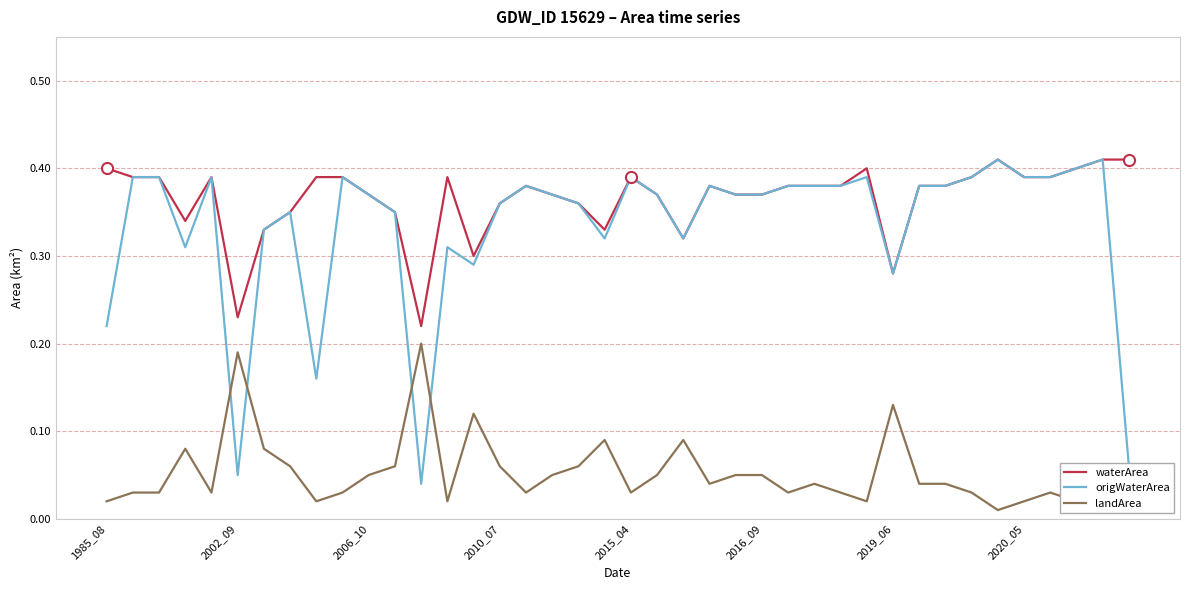

The value of waterArea at 2010_07 is 0.1. True or false?

False